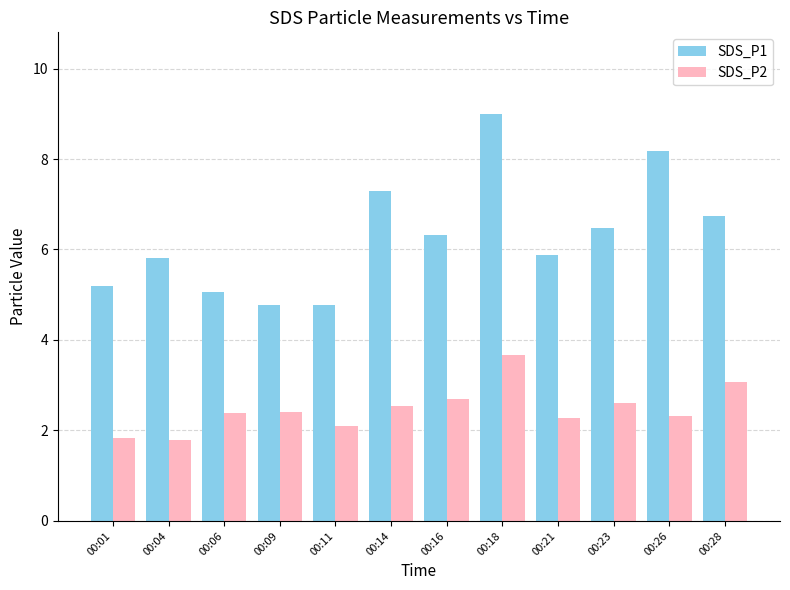

At which label does SDS_P2 reach its peak?

00:18